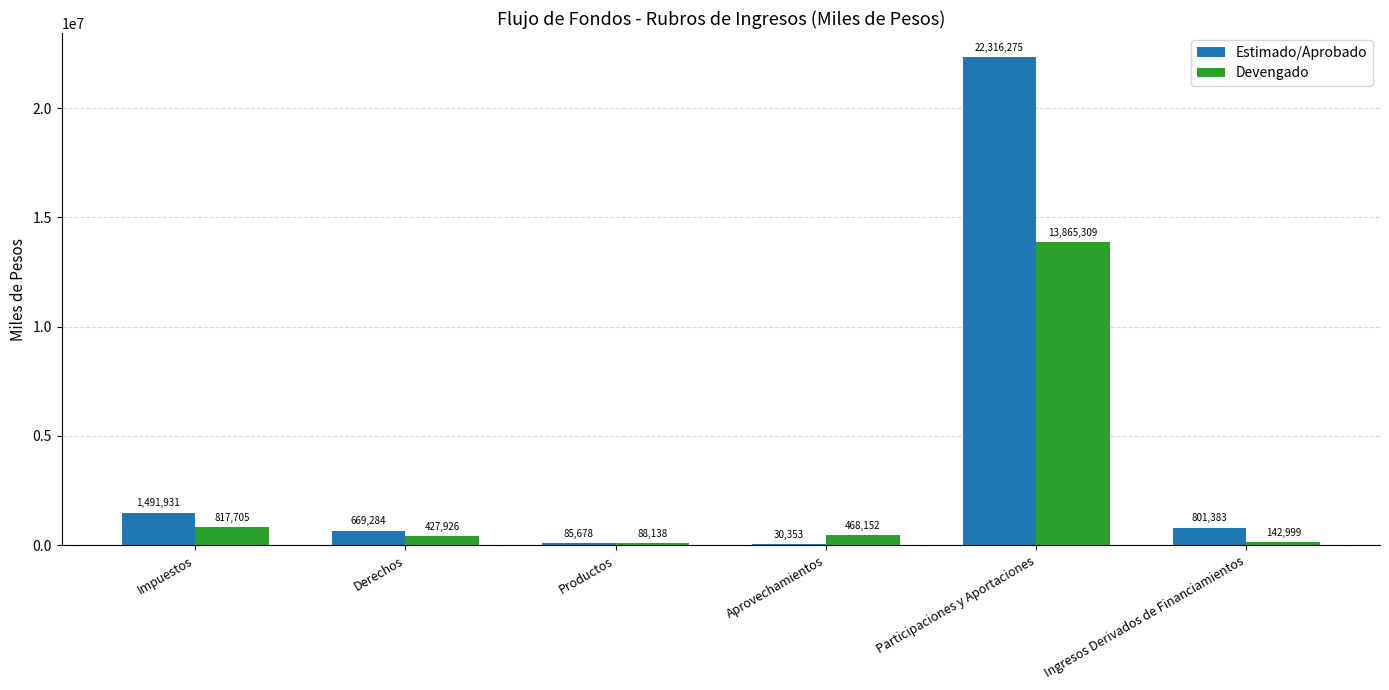

True or false: Devengado has a value of 142999 at Ingresos Derivados de Financiamientos.

True